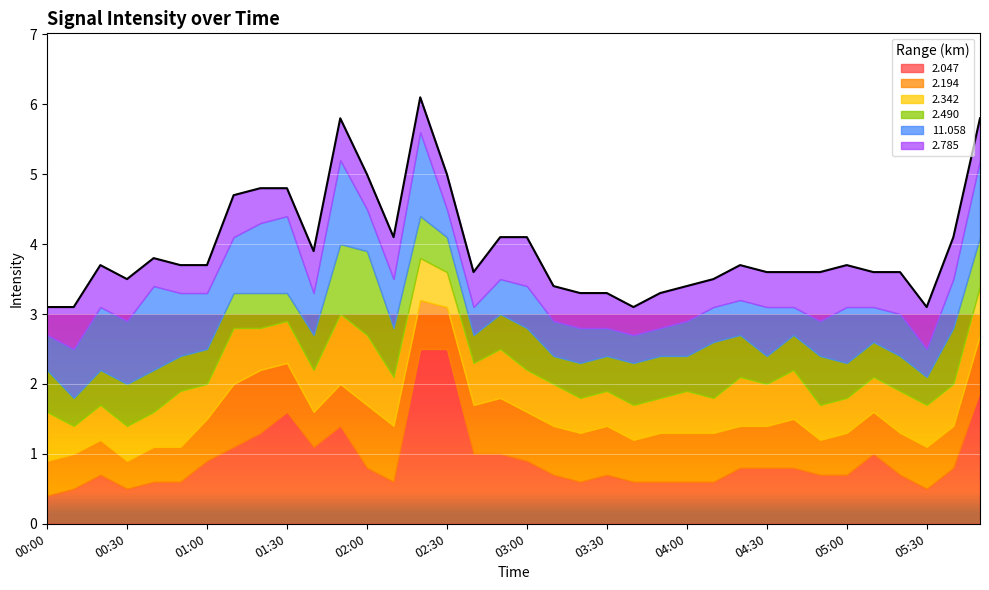

The 2.194 series shows 0.6 at 01:00. True or false?

True